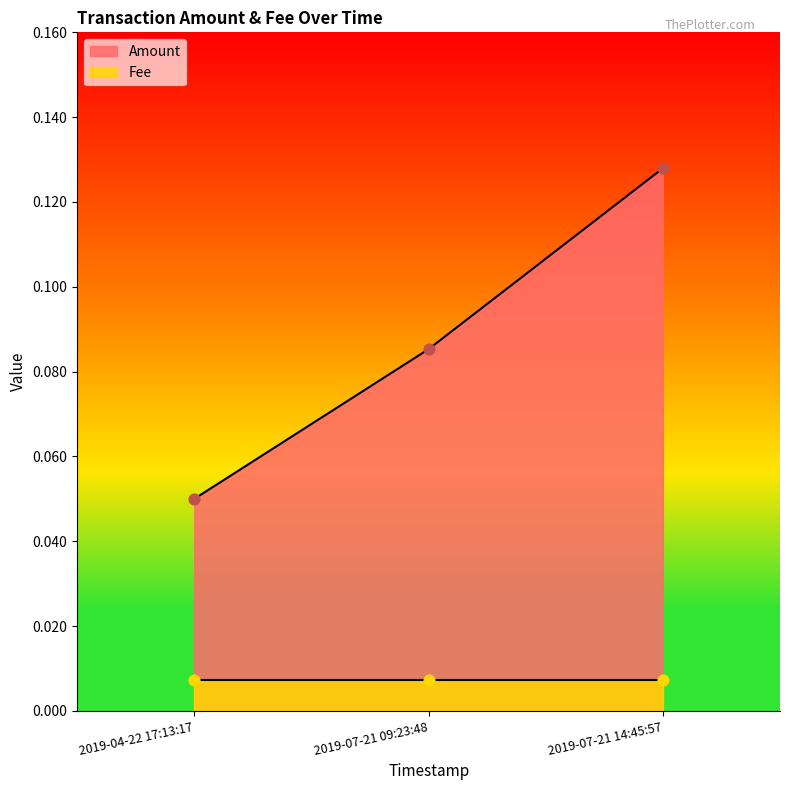

Which has a higher value, 2019-07-21 14:45:57 or 2019-04-22 17:13:17?

2019-07-21 14:45:57